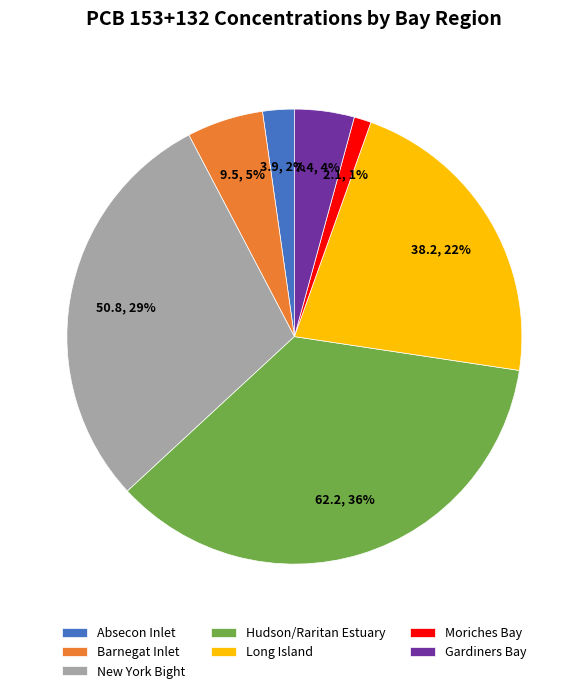

True or false: Gardiners Bay accounts for 13% of the total.

False